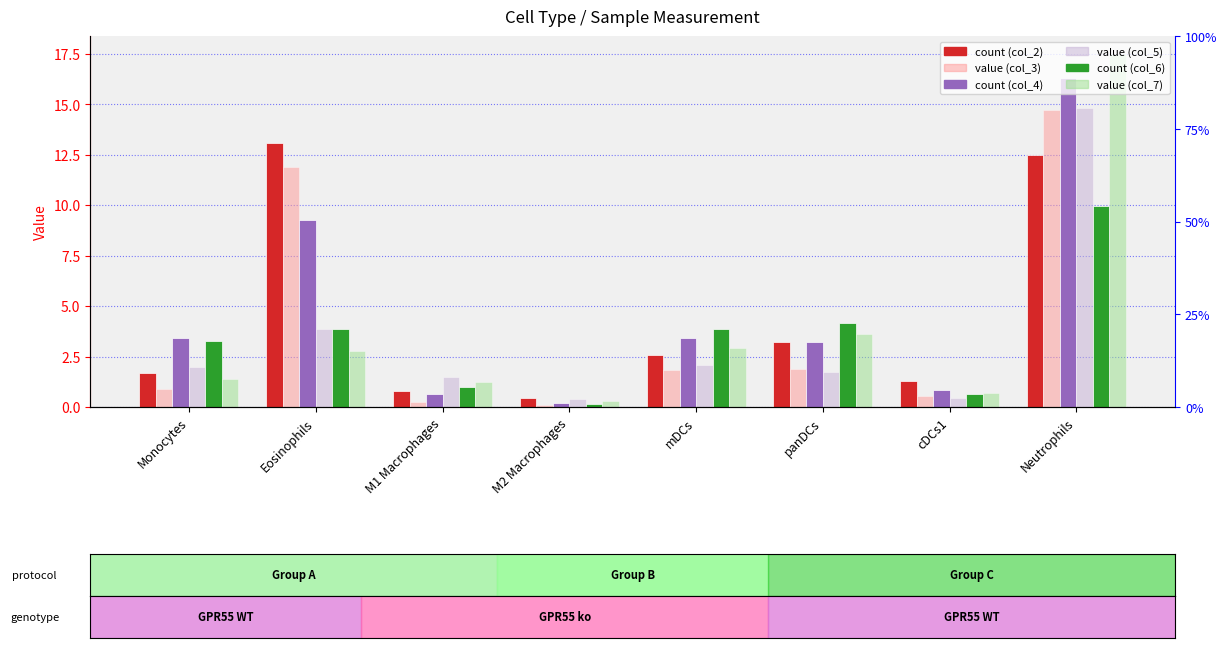

True or false: col_6 has a value of 0.1 at M2 Macrophages.

True